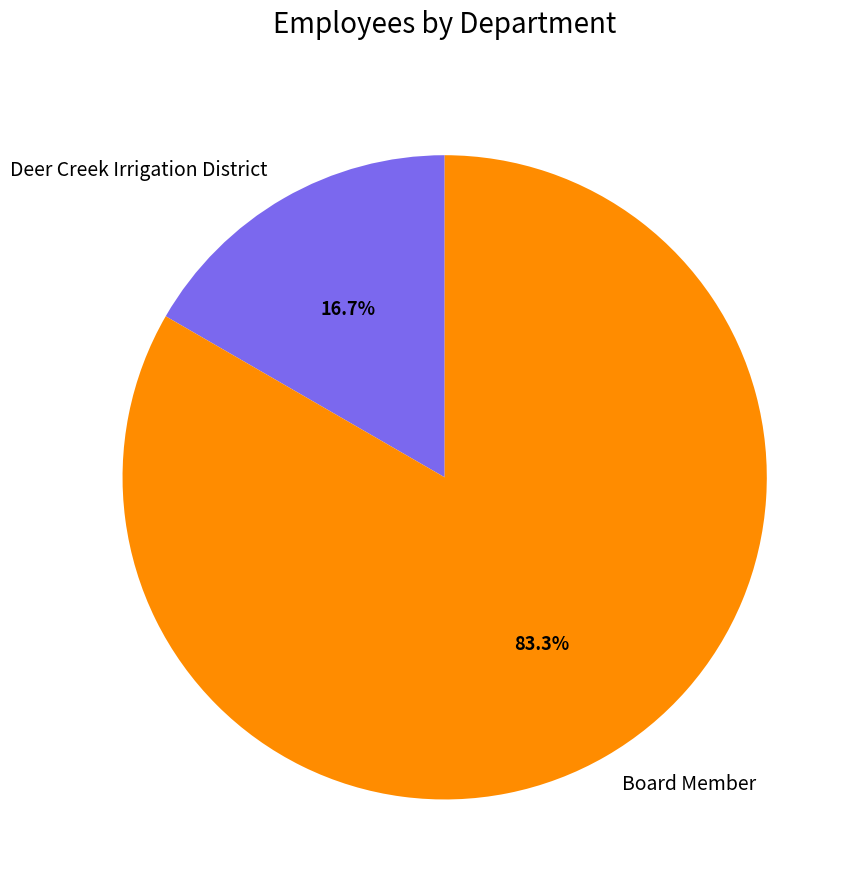

How many segments does this pie chart have?

2